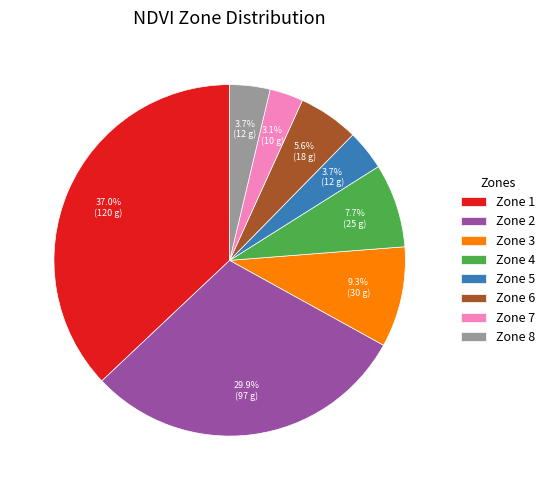

To the nearest percent, what is the combined percentage of Zone 2 and Zone 1?

67%